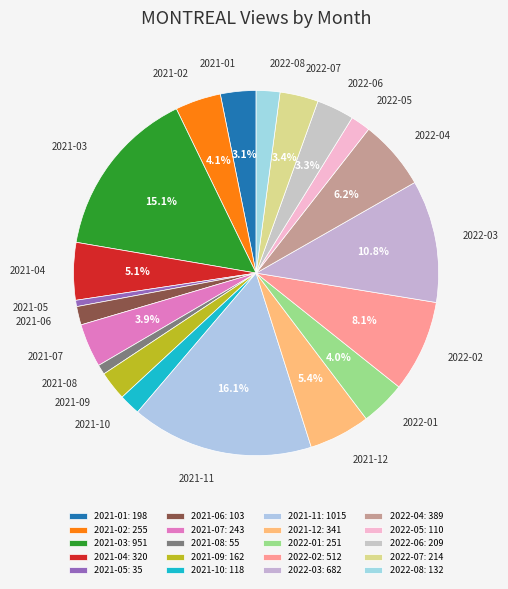

How many slices are in this pie chart?

20